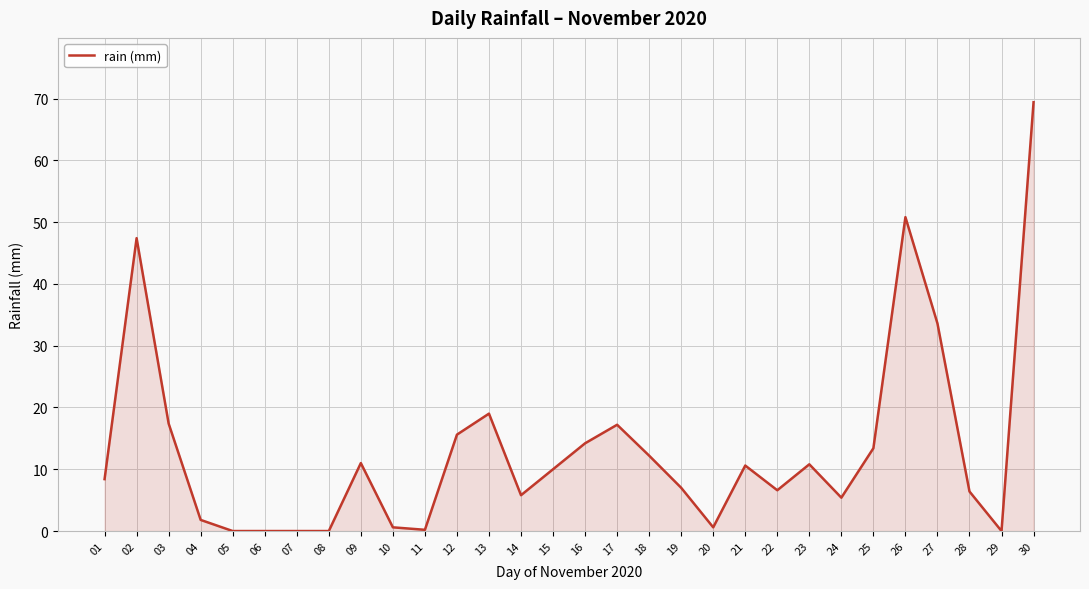

What is the change in value from 14 to 30?

+63.6